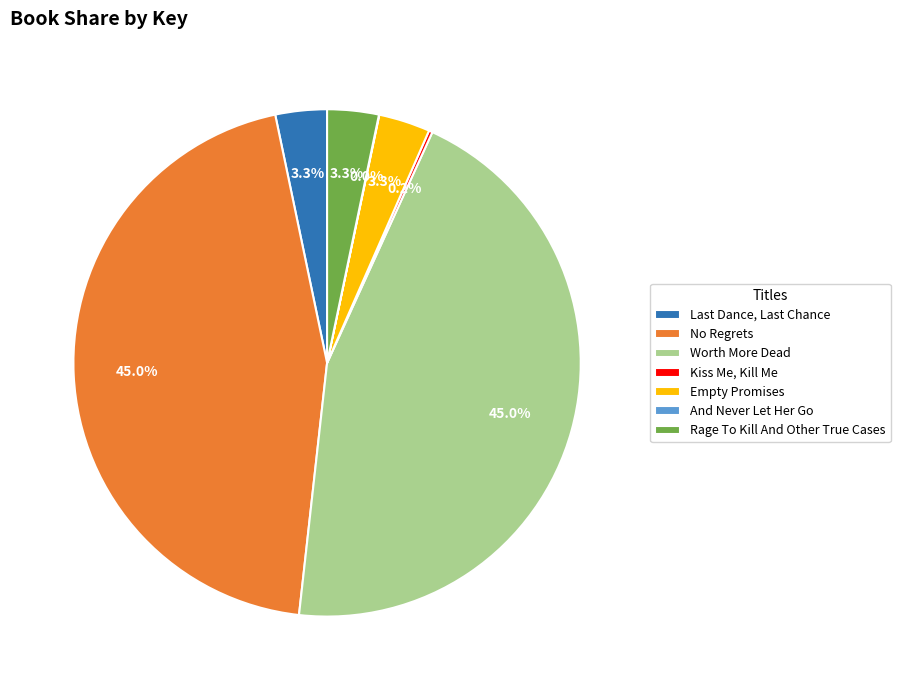

Is the sum of Rage To Kill And Other True Cases and No Regrets greater than half?

No